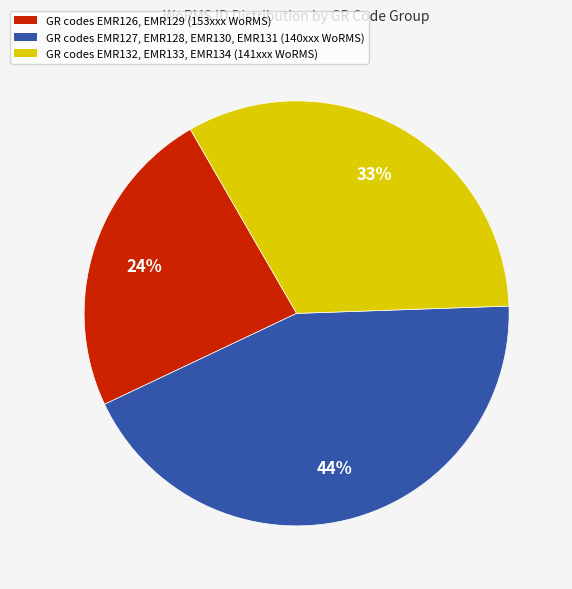

To the nearest percent, what is the average slice percentage?

33%